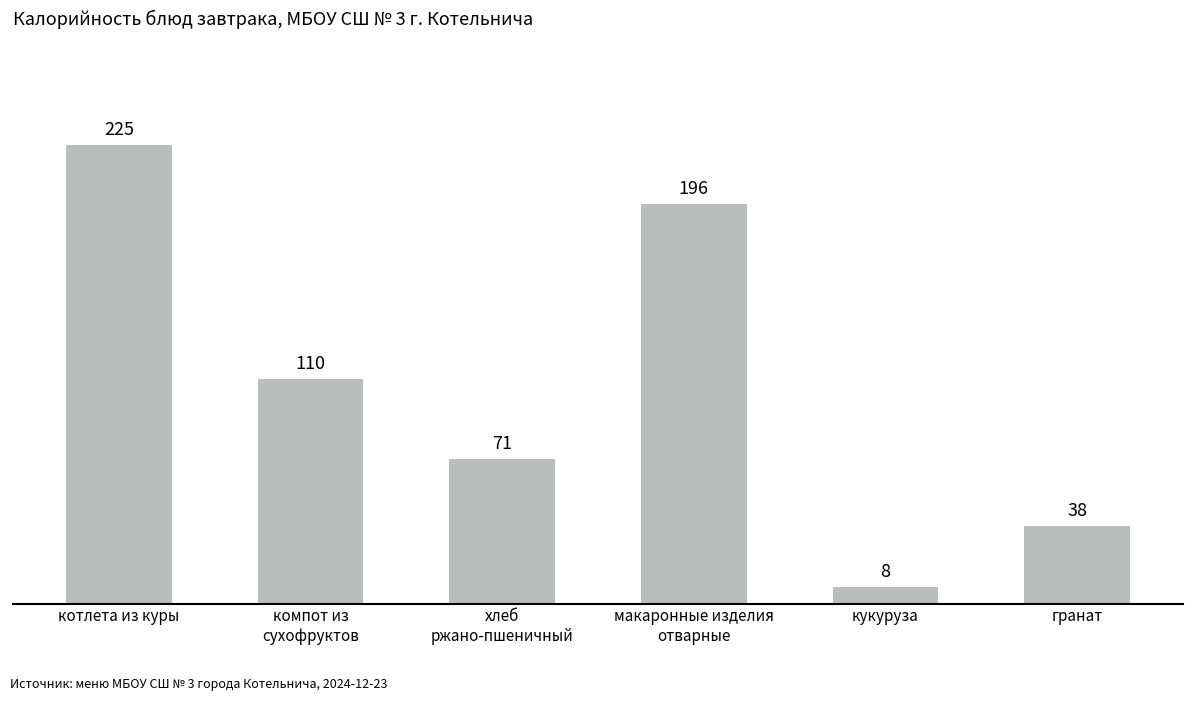

What is the value of the 4th bar from the left?

196